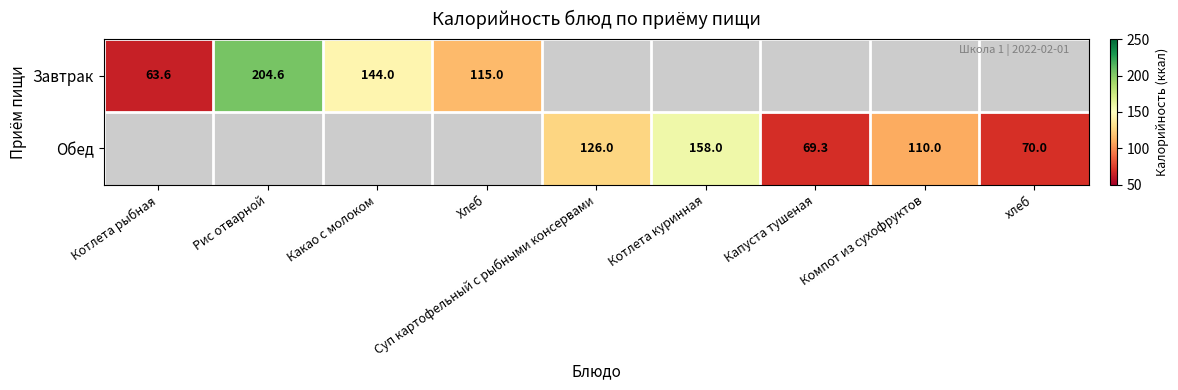

What is the sum of the Завтрак values at Хлеб and Котлета рыбная?

178.6